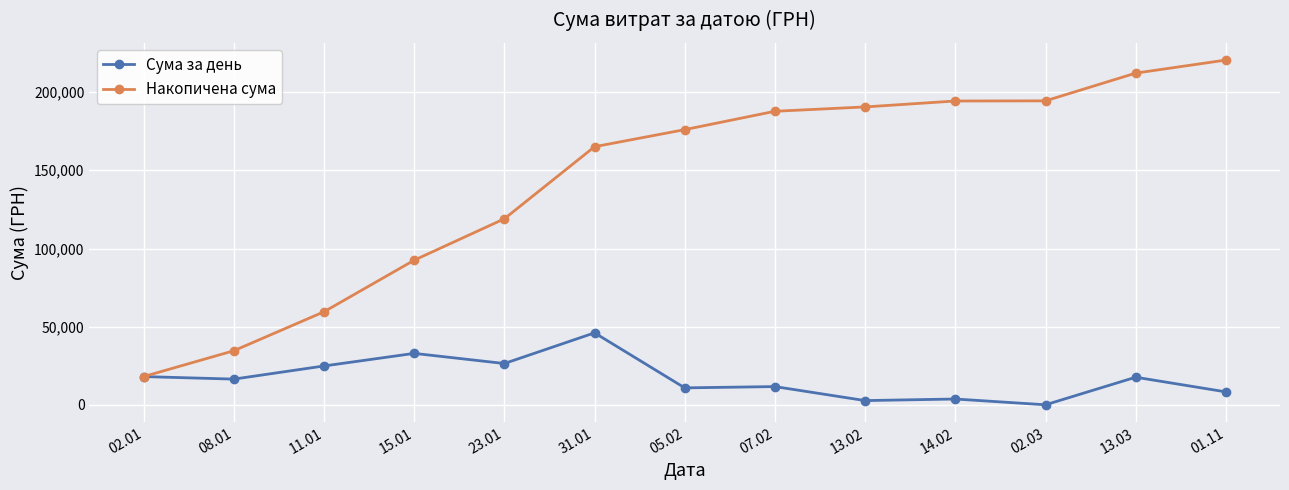

List the series in order of their overall mean, lowest first.

Сума за день, Накопичена сума